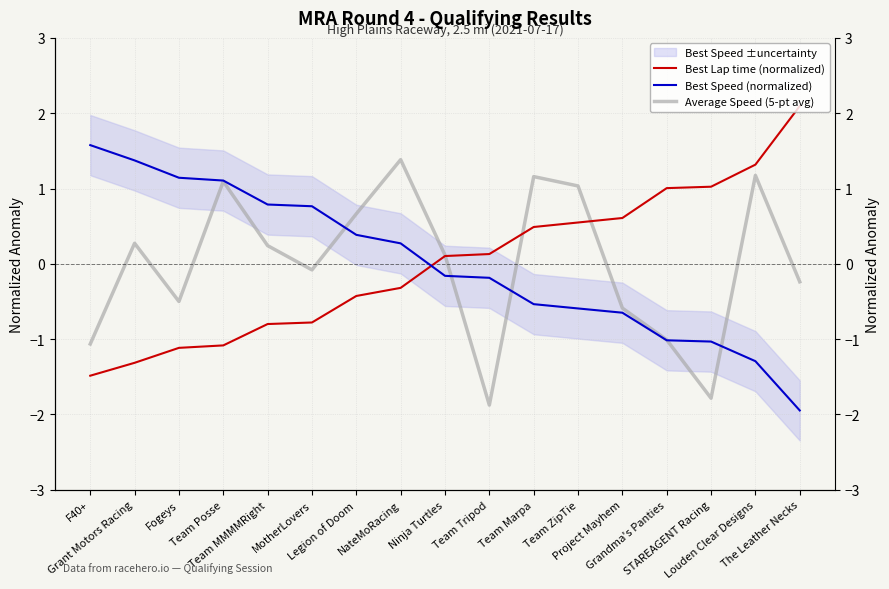

At how many categories does at least one series exceed 1?

11